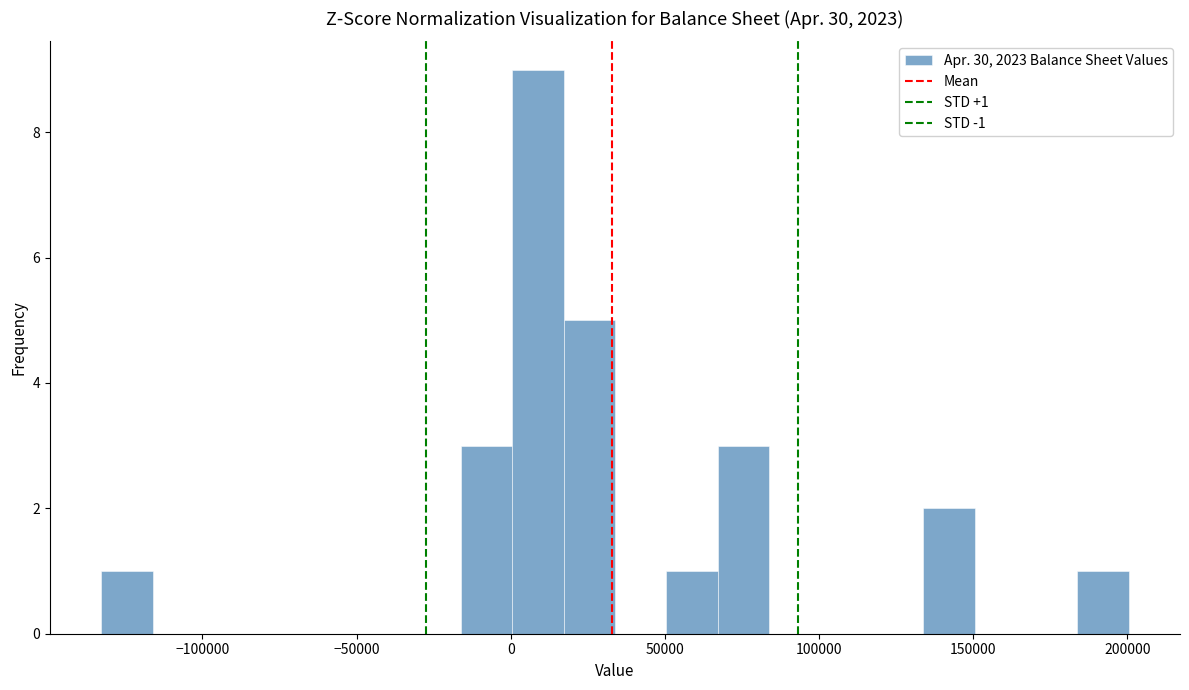

Around what value on the x-axis is the tallest bar? Give the approximate position of its centre, as read against the axis.

10000